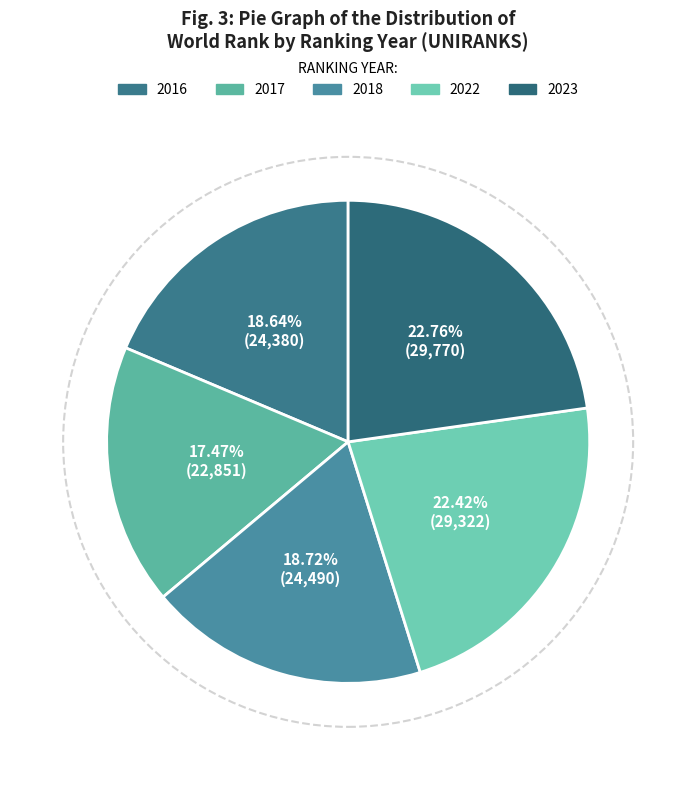

Does 2023 represent more than half of the total?

No